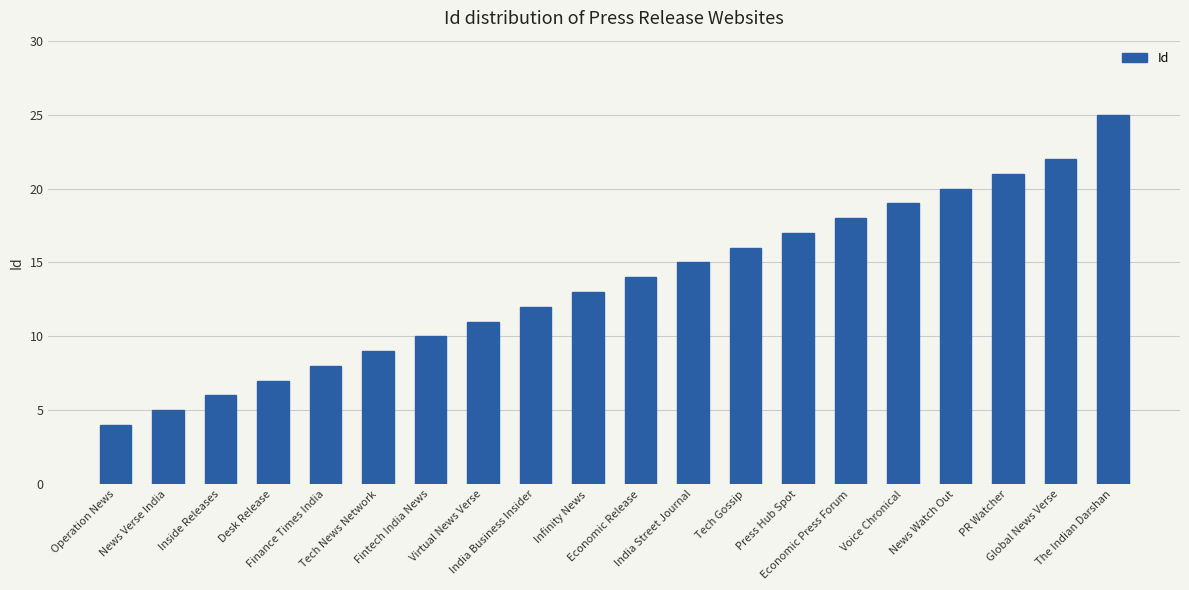

What is the sum of all values?

272